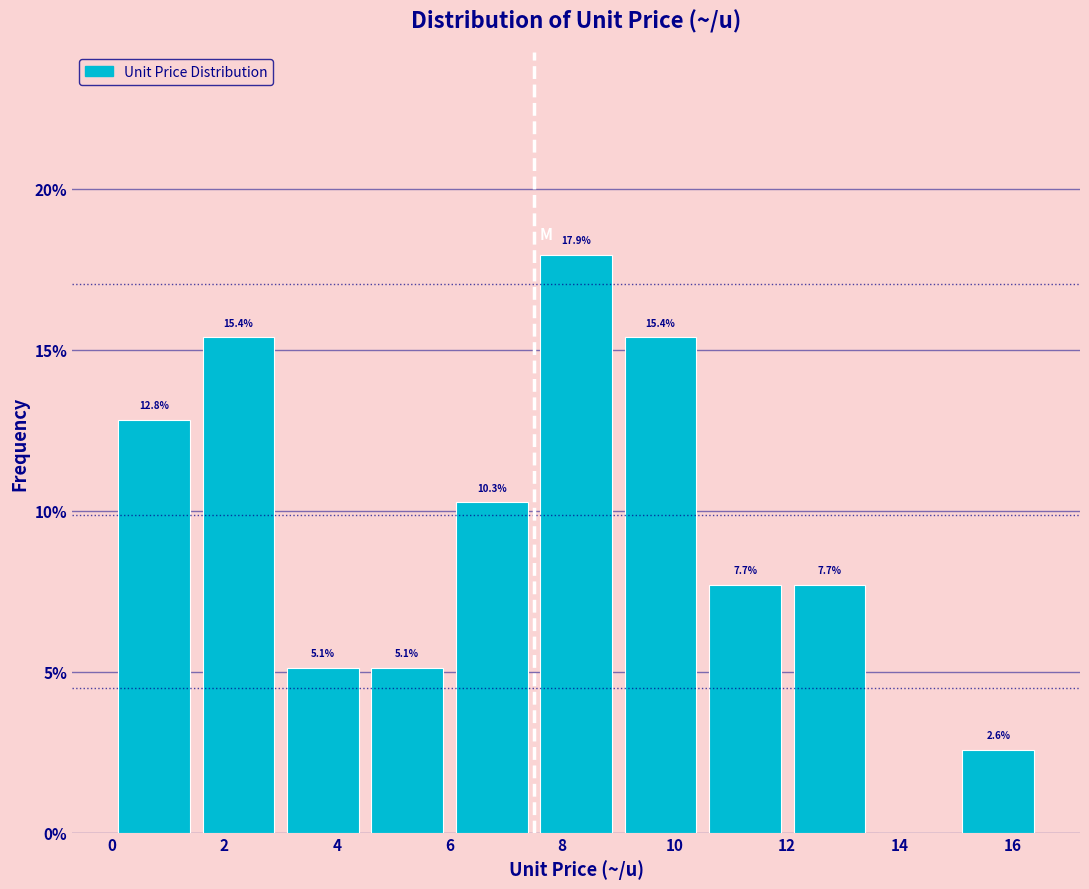

Which range on the x-axis has the tallest bar?

7.5 to 9.0